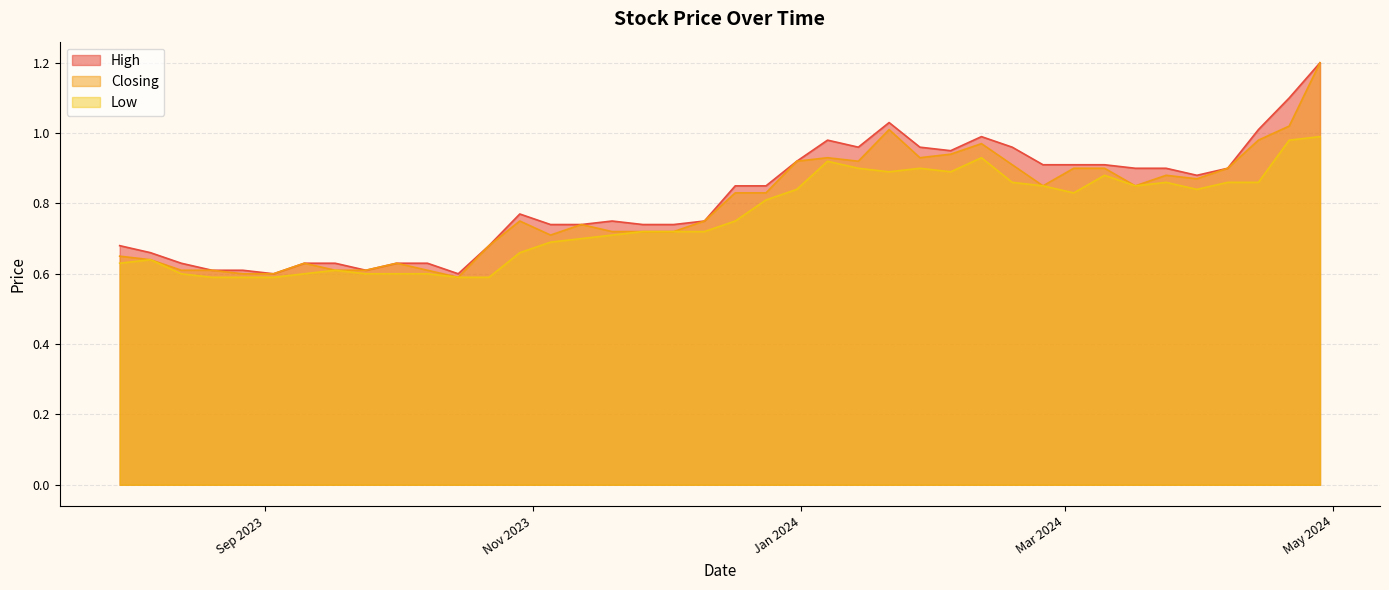

Reading right to left, extract all data points from this chart.

High: 30/07/2023=0.7	06/08/2023=0.7	13/08/2023=0.6	20/08/2023=0.6	27/08/2023=0.6	03/09/2023=0.6	10/09/2023=0.6	17/09/2023=0.6	24/09/2023=0.6	01/10/2023=0.6	08/10/2023=0.6	15/10/2023=0.6	22/10/2023=0.7	29/10/2023=0.8	05/11/2023=0.7	12/11/2023=0.7	19/11/2023=0.8	26/11/2023=0.7	03/12/2023=0.7	10/12/2023=0.8	17/12/2023=0.8	24/12/2023=0.8	31/12/2023=0.9	07/01/2024=1.0	14/01/2024=1.0	21/01/2024=1.0	28/01/2024=1.0	04/02/2024=0.9	11/02/2024=1.0	18/02/2024=1.0	25/02/2024=0.9	03/03/2024=0.9	10/03/2024=0.9	17/03/2024=0.9	24/03/2024=0.9	31/03/2024=0.9	07/04/2024=0.9	14/04/2024=1.0	21/04/2024=1.1	28/04/2024=1.2
Closing: 30/07/2023=0.7	06/08/2023=0.6	13/08/2023=0.6	20/08/2023=0.6	27/08/2023=0.6	03/09/2023=0.6	10/09/2023=0.6	17/09/2023=0.6	24/09/2023=0.6	01/10/2023=0.6	08/10/2023=0.6	15/10/2023=0.6	22/10/2023=0.7	29/10/2023=0.8	05/11/2023=0.7	12/11/2023=0.7	19/11/2023=0.7	26/11/2023=0.7	03/12/2023=0.7	10/12/2023=0.8	17/12/2023=0.8	24/12/2023=0.8	31/12/2023=0.9	07/01/2024=0.9	14/01/2024=0.9	21/01/2024=1.0	28/01/2024=0.9	04/02/2024=0.9	11/02/2024=1.0	18/02/2024=0.9	25/02/2024=0.8	03/03/2024=0.9	10/03/2024=0.9	17/03/2024=0.8	24/03/2024=0.9	31/03/2024=0.9	07/04/2024=0.9	14/04/2024=1.0	21/04/2024=1.0	28/04/2024=1.2
Low: 30/07/2023=0.6	06/08/2023=0.6	13/08/2023=0.6	20/08/2023=0.6	27/08/2023=0.6	03/09/2023=0.6	10/09/2023=0.6	17/09/2023=0.6	24/09/2023=0.6	01/10/2023=0.6	08/10/2023=0.6	15/10/2023=0.6	22/10/2023=0.6	29/10/2023=0.7	05/11/2023=0.7	12/11/2023=0.7	19/11/2023=0.7	26/11/2023=0.7	03/12/2023=0.7	10/12/2023=0.7	17/12/2023=0.8	24/12/2023=0.8	31/12/2023=0.8	07/01/2024=0.9	14/01/2024=0.9	21/01/2024=0.9	28/01/2024=0.9	04/02/2024=0.9	11/02/2024=0.9	18/02/2024=0.9	25/02/2024=0.8	03/03/2024=0.8	10/03/2024=0.9	17/03/2024=0.8	24/03/2024=0.9	31/03/2024=0.8	07/04/2024=0.9	14/04/2024=0.9	21/04/2024=1.0	28/04/2024=1.0